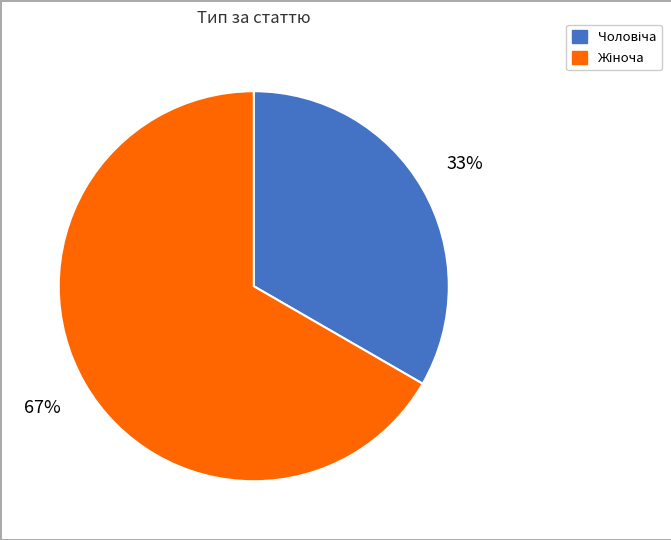

Is there a majority slice in this chart?

Yes